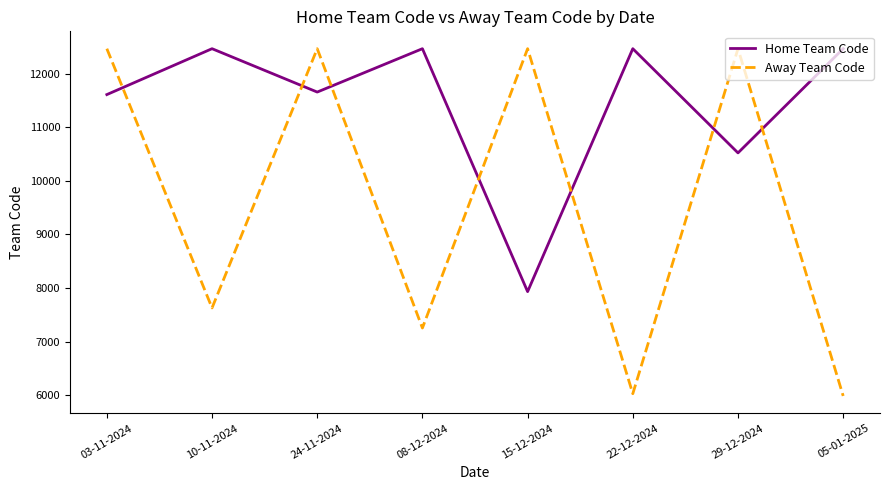

Where is Away Team Code nearest to the value 9226?

10-11-2024